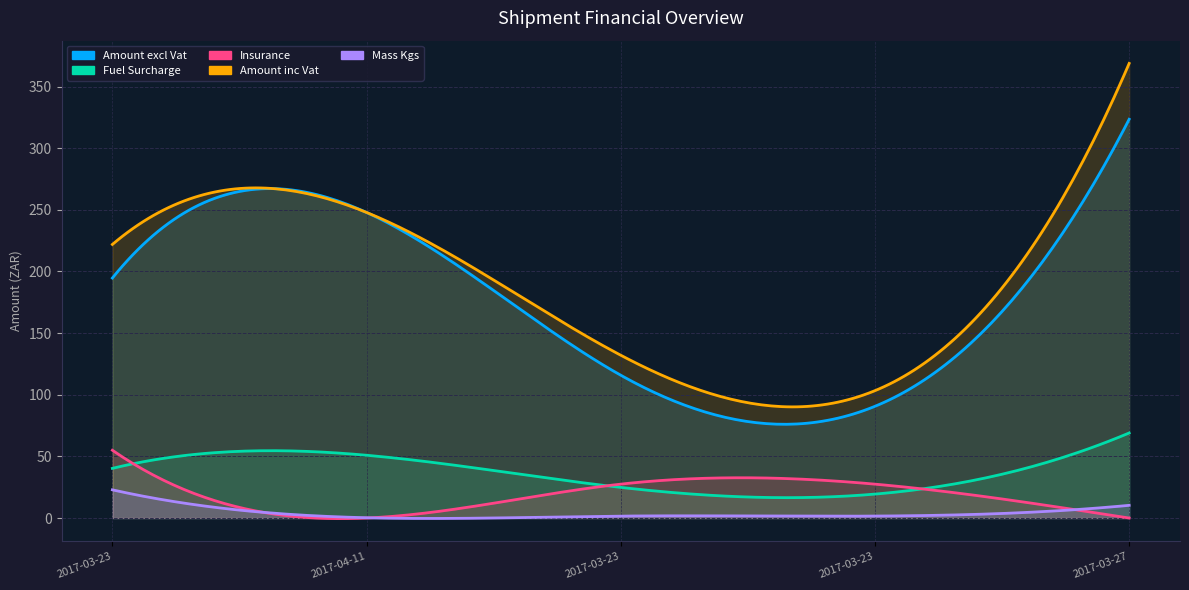

True or false: Amount inc Vat has a value of 221.9 at 2017-03-23 #17590070.

True